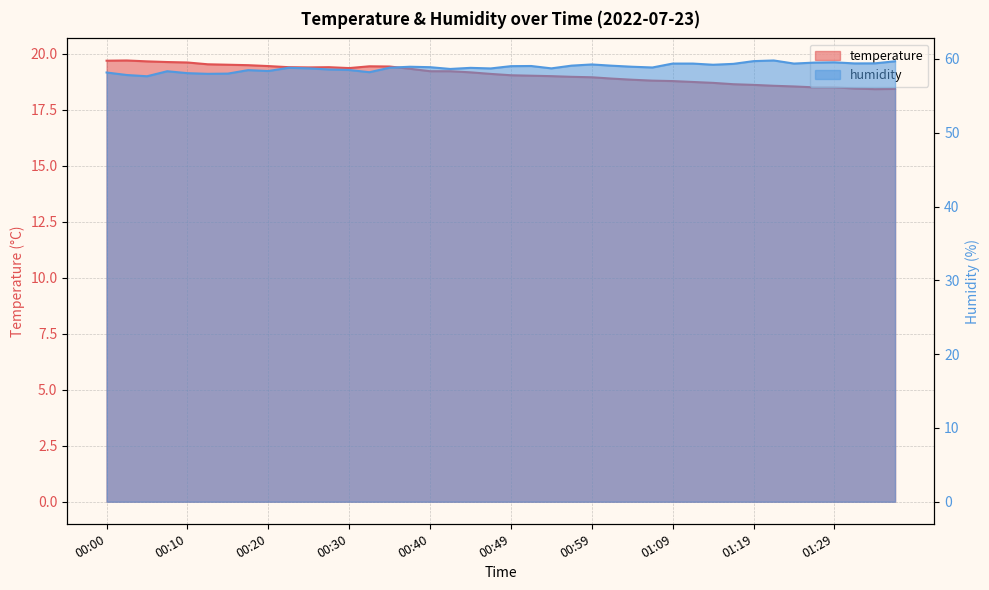

Where does the temperature series first go above 19?

00:00